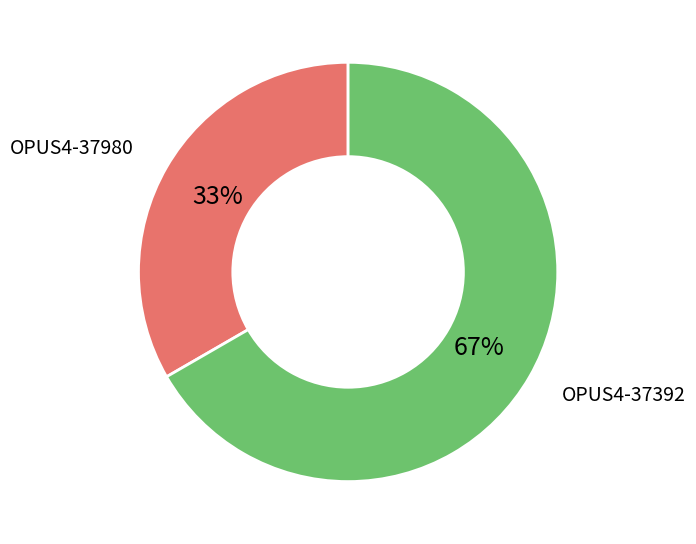

How many segments does this pie chart have?

2